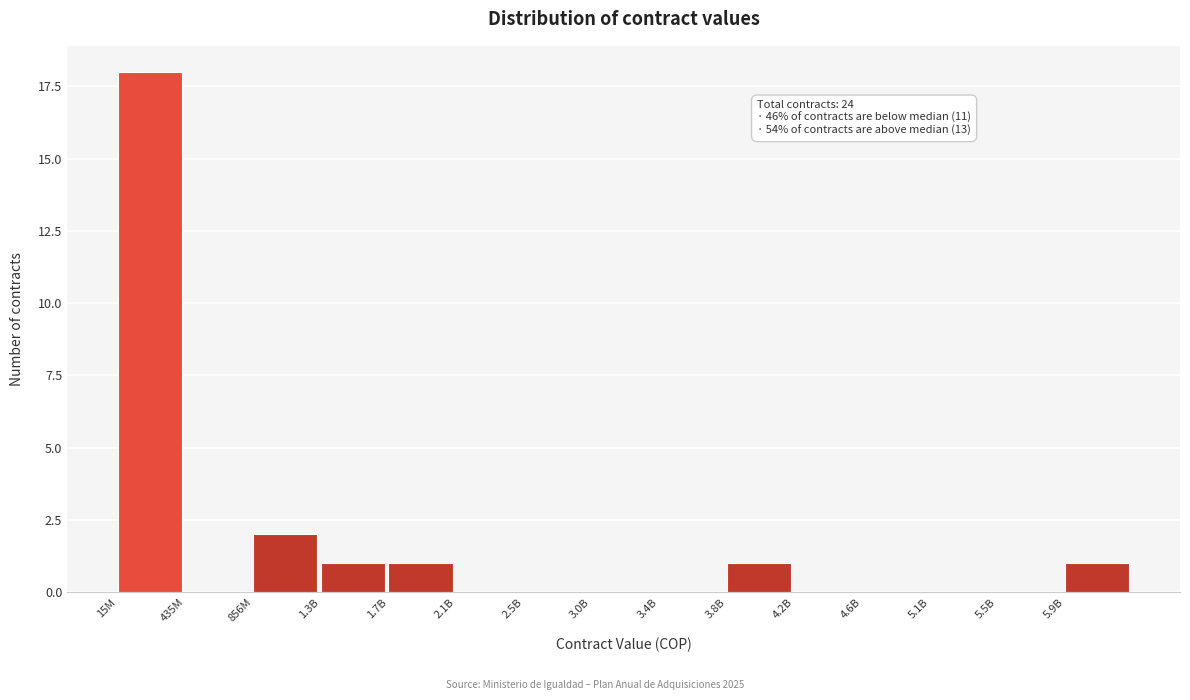

Reading right to left, extract all data points from this chart.

5.9B=1	5.5B=0	5.1B=0	4.6B=0	4.2B=0	3.8B=1	3.4B=0	3.0B=0	2.5B=0	2.1B=0	1.7B=1	1.3B=1	856M=2	435M=0	15M=18